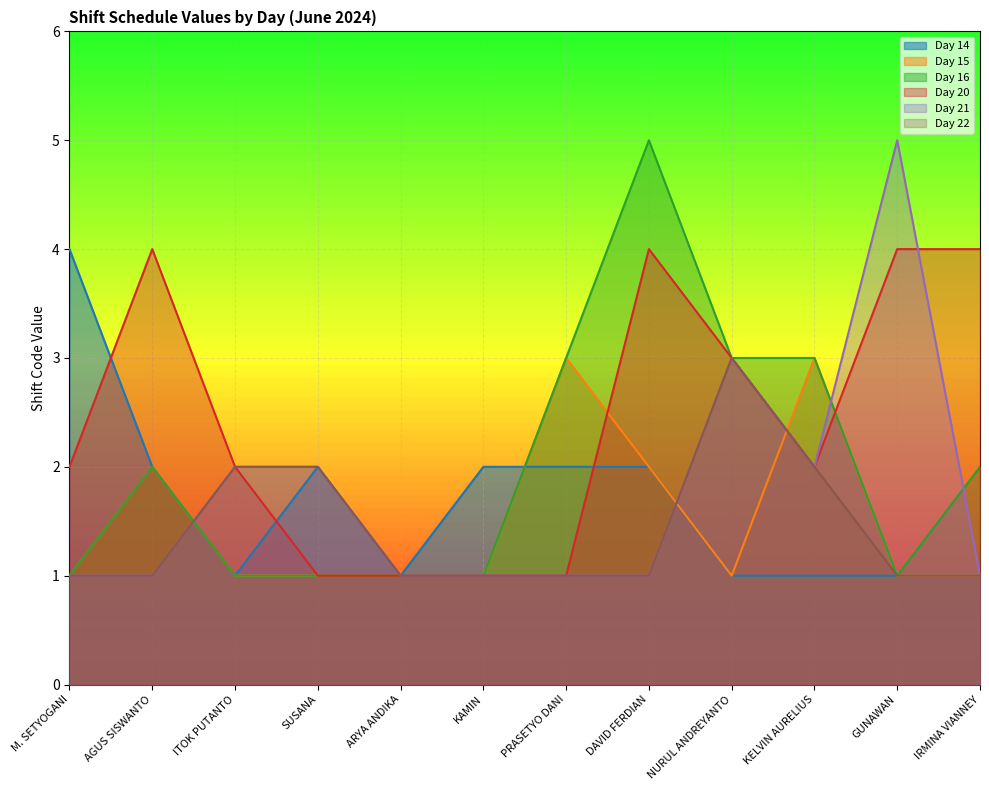

What is the spread (max minus min) of values at AGUS SISWANTO?

3